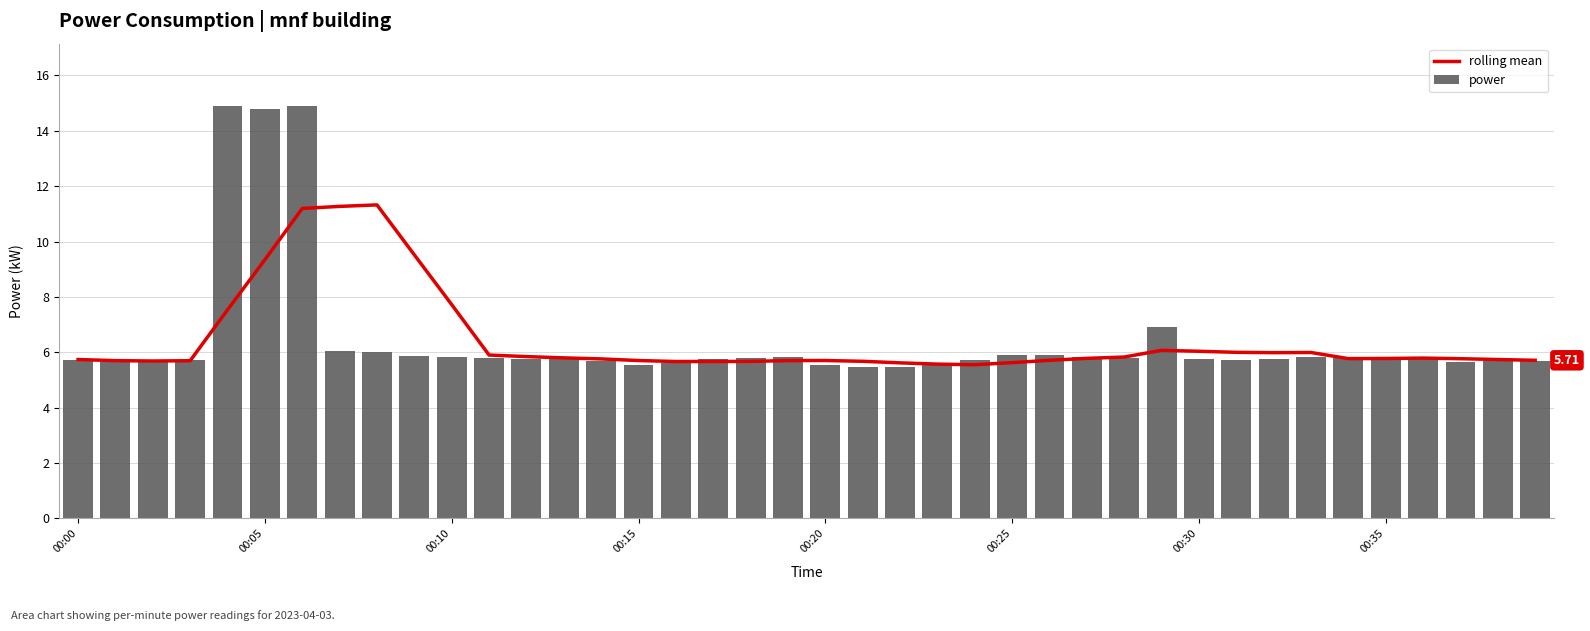

Reading right to left, transcribe all the data shown in this chart.

rolling mean: 5.7	5.7	5.8	5.8	5.8	5.8	6.0	6.0	6.0	6.0	6.1	5.8	5.8	5.7	5.6	5.6	5.6	5.6	5.7	5.7	5.7	5.7	5.7	5.7	5.7	5.8	5.8	5.8	5.9	7.7	9.5	11.3	11.3	11.2	9.3	7.5	5.7	5.7	5.7	5.7
power: 5.7	5.7	5.7	5.8	5.8	5.8	5.8	5.8	5.7	5.8	6.9	5.8	5.8	5.9	5.9	5.7	5.5	5.5	5.5	5.5	5.8	5.8	5.8	5.6	5.5	5.7	5.8	5.8	5.8	5.8	5.9	6.0	6.0	14.9	14.8	14.9	5.7	5.7	5.7	5.7